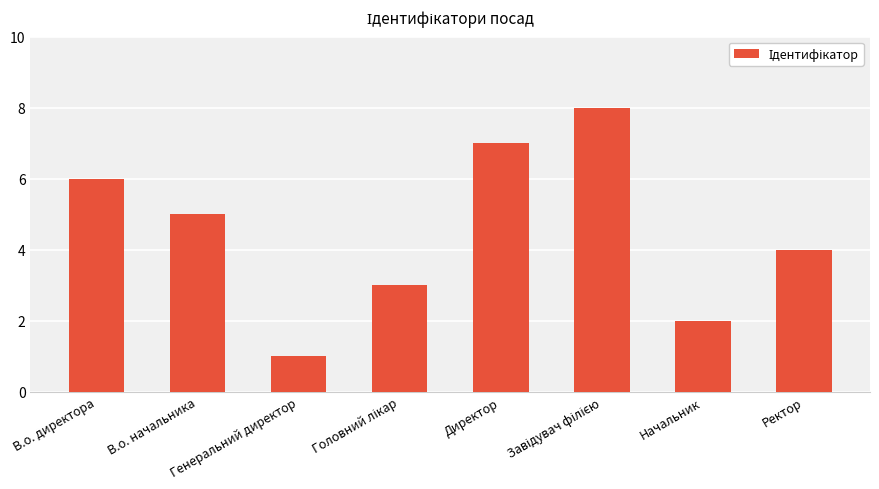

What is the value of the 1st bar from the left?

6